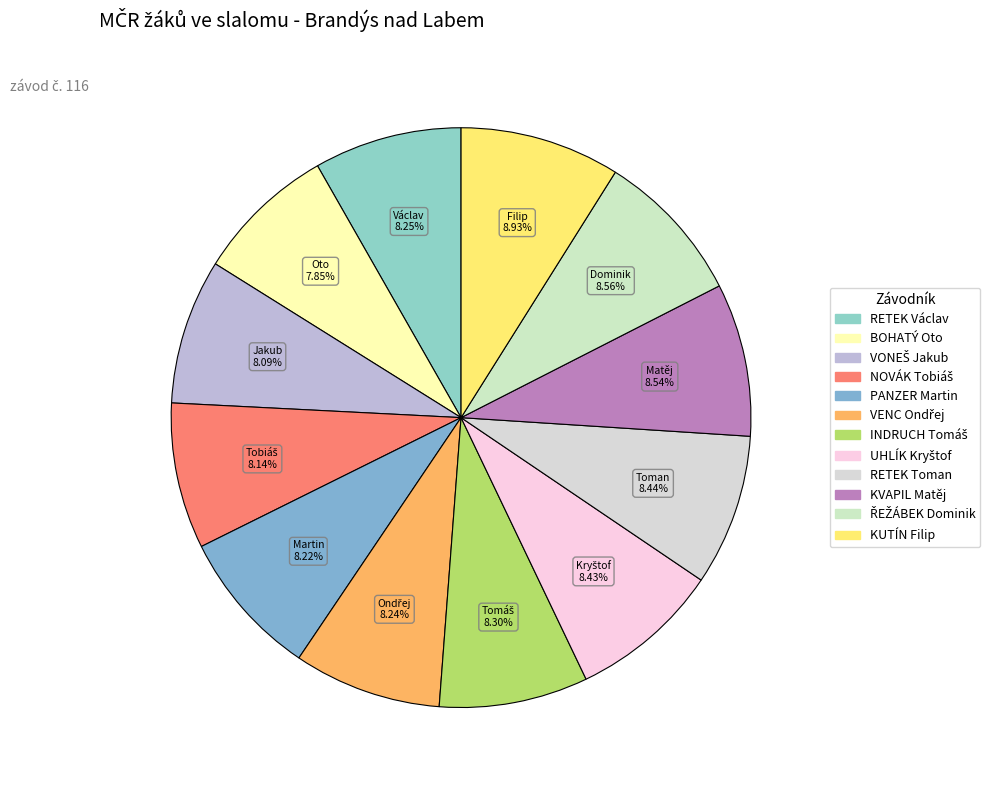

What is the change in value from UHLÍK Kryštof to RETEK Toman?

+0.1